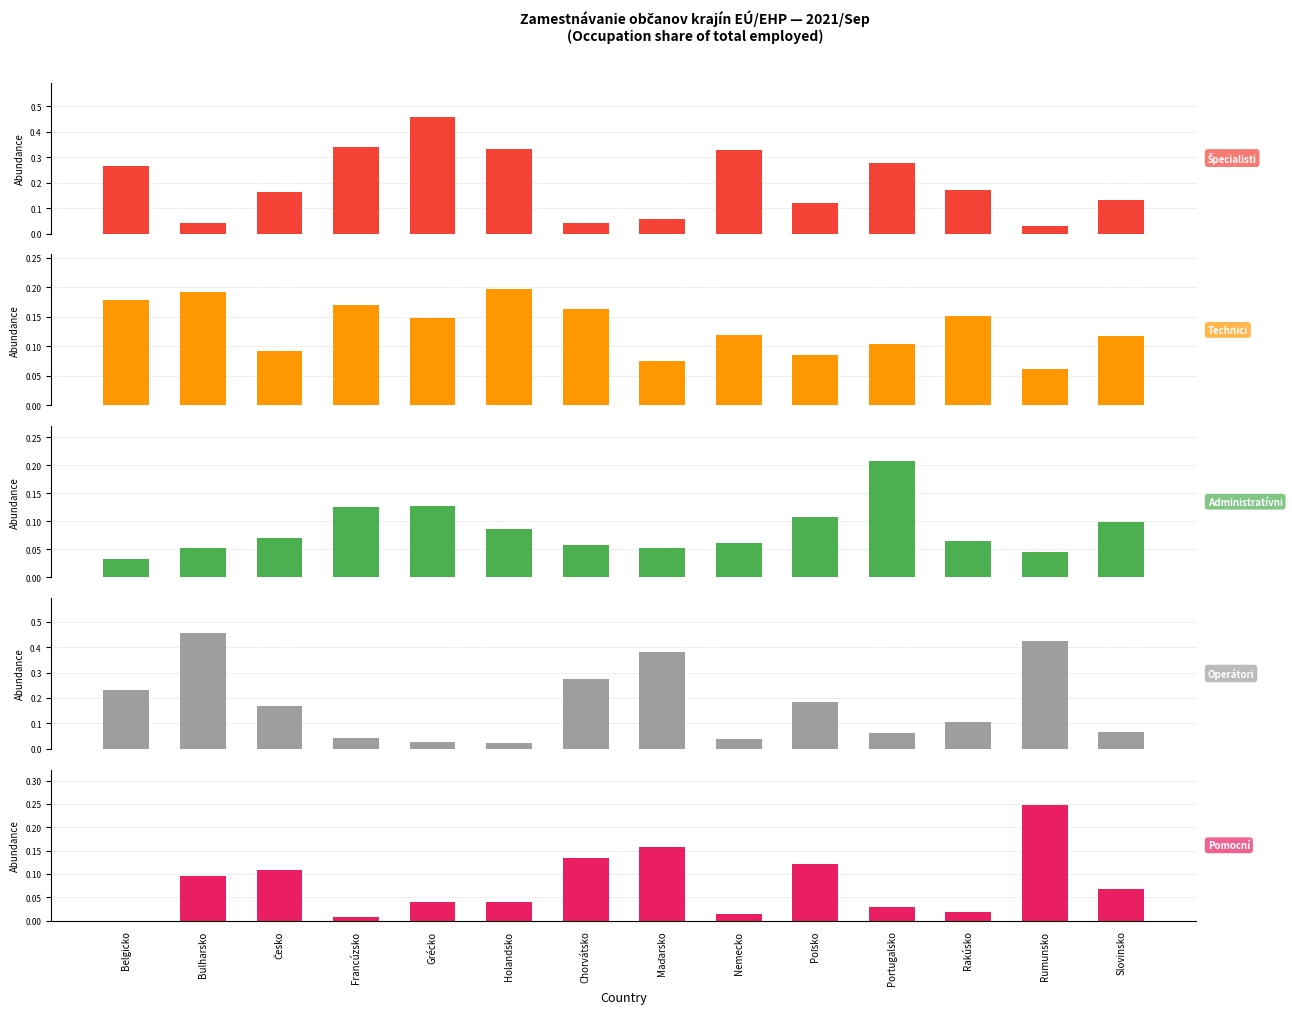

Reading left to right, transcribe all the data shown in this chart.

Špecialisti: Belgicko=0.3	Bulharsko=0.0	Česko=0.2	Francúzsko=0.3	Grécko=0.5	Holandsko=0.3	Chorvátsko=0.0	Maďarsko=0.1	Nemecko=0.3	Poľsko=0.1	Portugalsko=0.3	Rakúsko=0.2	Rumunsko=0.0	Slovinsko=0.1
Technici: Belgicko=0.2	Bulharsko=0.2	Česko=0.1	Francúzsko=0.2	Grécko=0.1	Holandsko=0.2	Chorvátsko=0.2	Maďarsko=0.1	Nemecko=0.1	Poľsko=0.1	Portugalsko=0.1	Rakúsko=0.2	Rumunsko=0.1	Slovinsko=0.1
Administratívni: Belgicko=0.0	Bulharsko=0.1	Česko=0.1	Francúzsko=0.1	Grécko=0.1	Holandsko=0.1	Chorvátsko=0.1	Maďarsko=0.1	Nemecko=0.1	Poľsko=0.1	Portugalsko=0.2	Rakúsko=0.1	Rumunsko=0.0	Slovinsko=0.1
Operátori: Belgicko=0.2	Bulharsko=0.5	Česko=0.2	Francúzsko=0.0	Grécko=0.0	Holandsko=0.0	Chorvátsko=0.3	Maďarsko=0.4	Nemecko=0.0	Poľsko=0.2	Portugalsko=0.1	Rakúsko=0.1	Rumunsko=0.4	Slovinsko=0.1
Pomocní: Belgicko=0.0	Bulharsko=0.1	Česko=0.1	Francúzsko=0.0	Grécko=0.0	Holandsko=0.0	Chorvátsko=0.1	Maďarsko=0.2	Nemecko=0.0	Poľsko=0.1	Portugalsko=0.0	Rakúsko=0.0	Rumunsko=0.2	Slovinsko=0.1